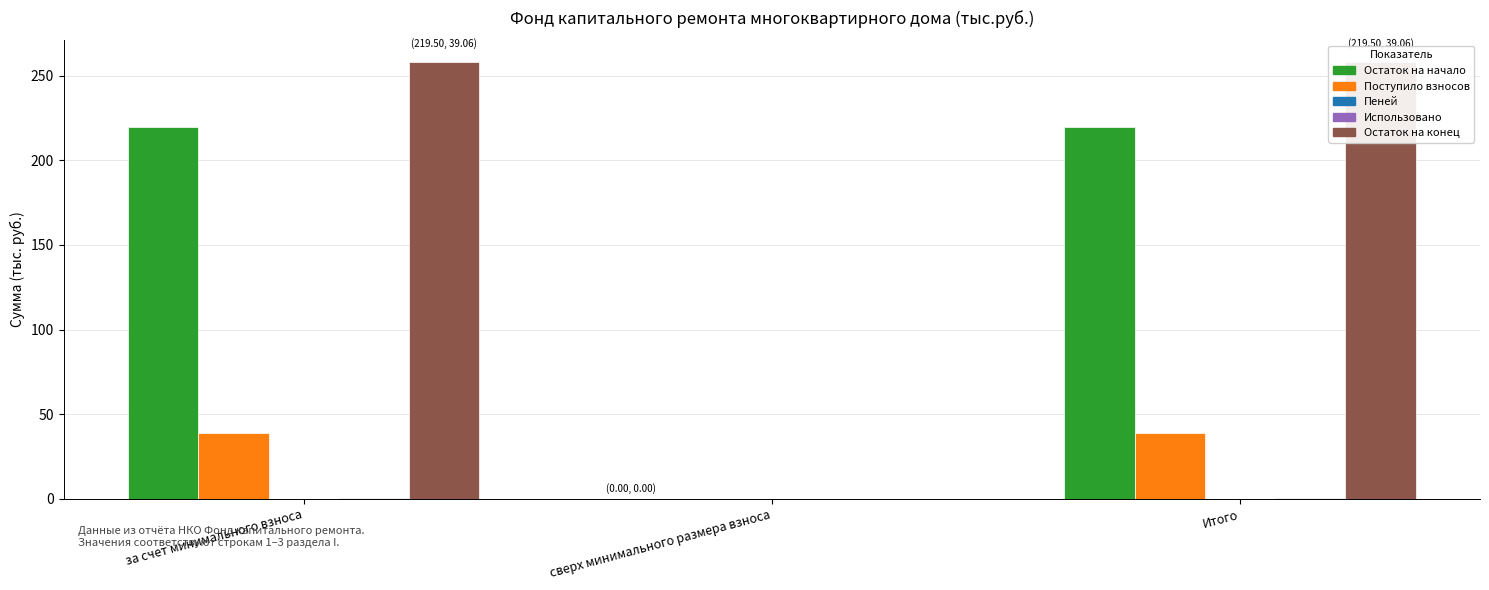

The Использовано series shows 0.2 at за счет минимального взноса. True or false?

False